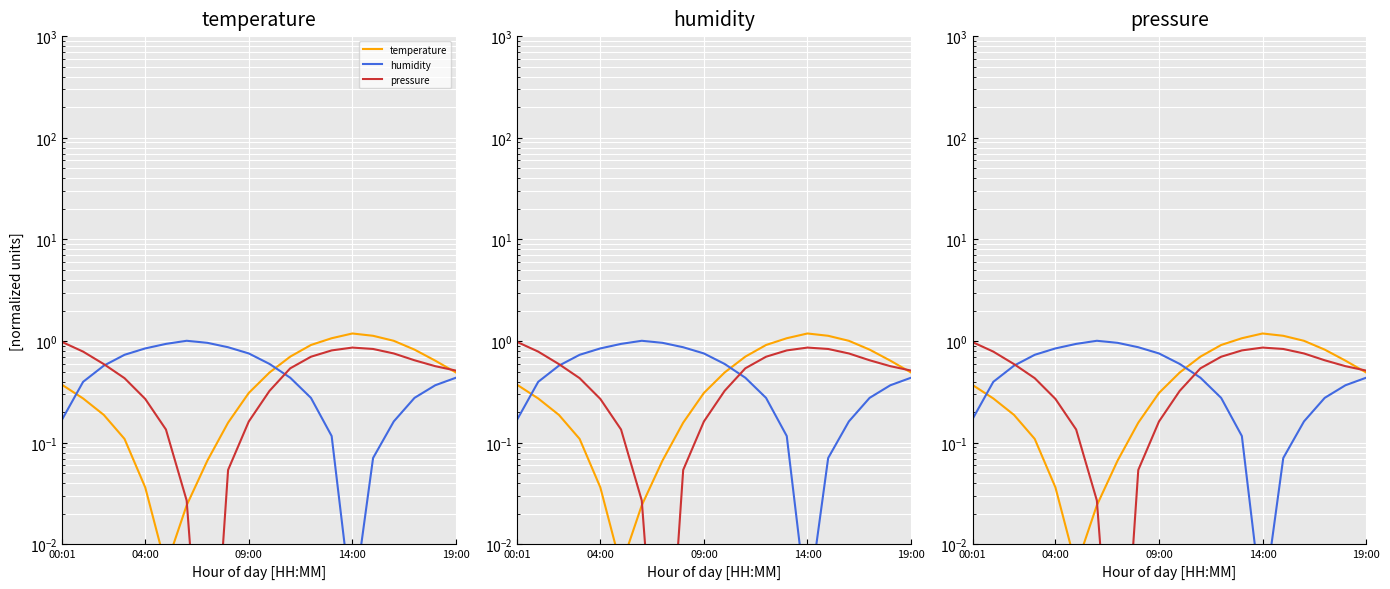

What is the value of the pressure point at the 10th from the left?

0.2